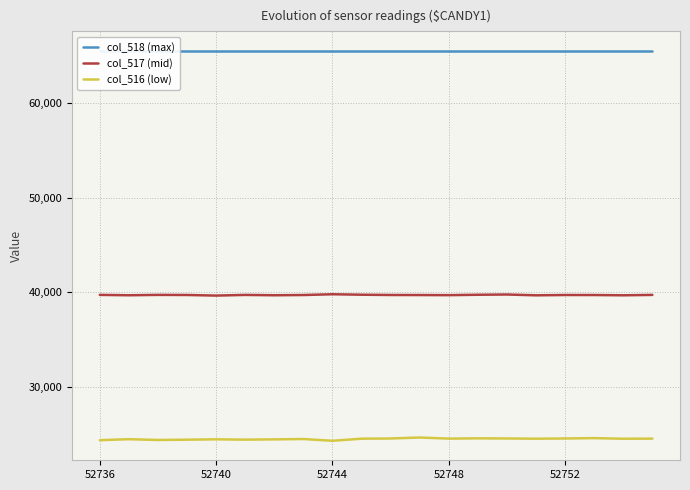

Rank the series at 6 from highest to lowest value.

col_518 (max), col_517 (mid), col_516 (low)